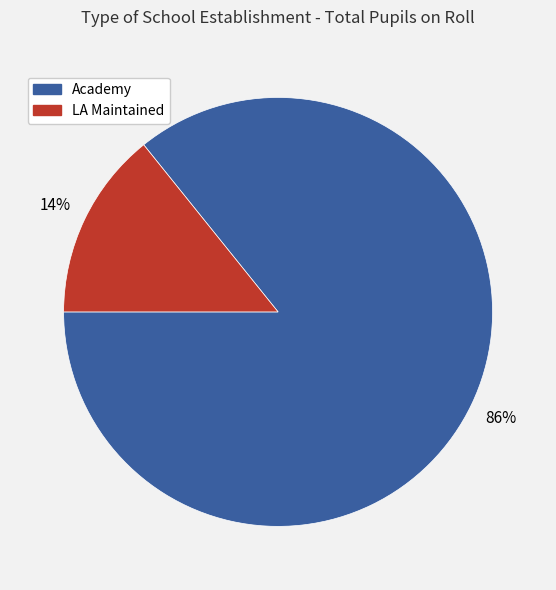

To the nearest percent, what portion does Academy represent?

86%